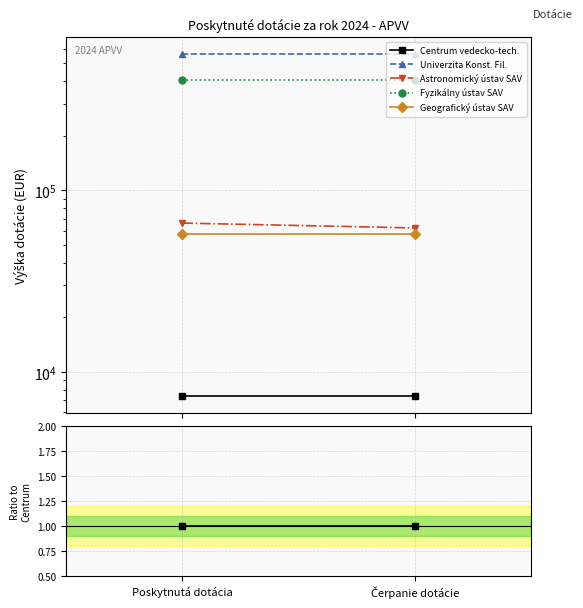

At how many categories does at least one series exceed 27?

2